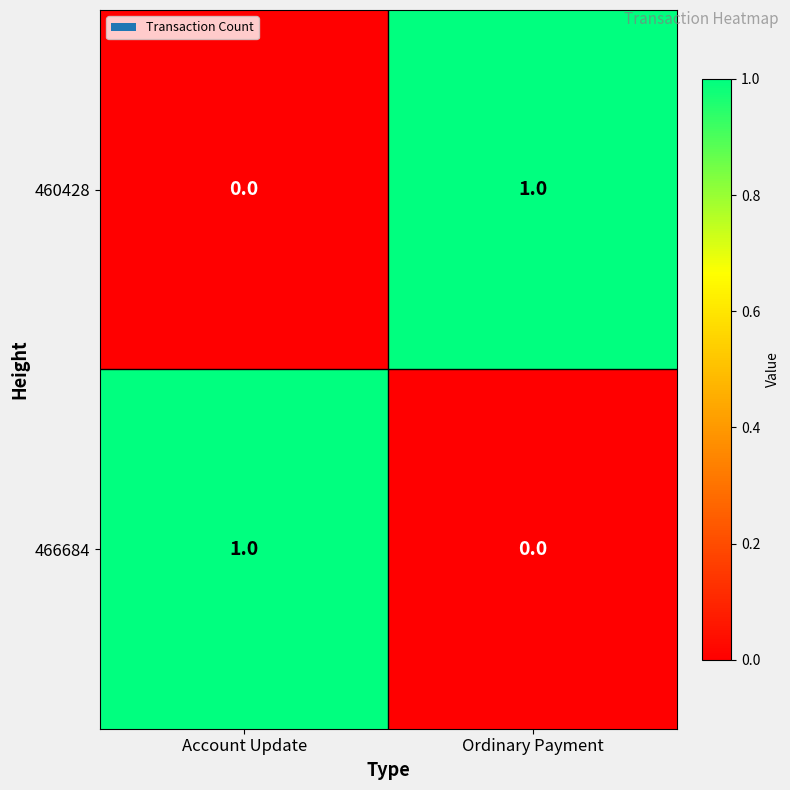

Reading left to right, extract all data points from this chart.

460428: 0	1
466684: 1	0